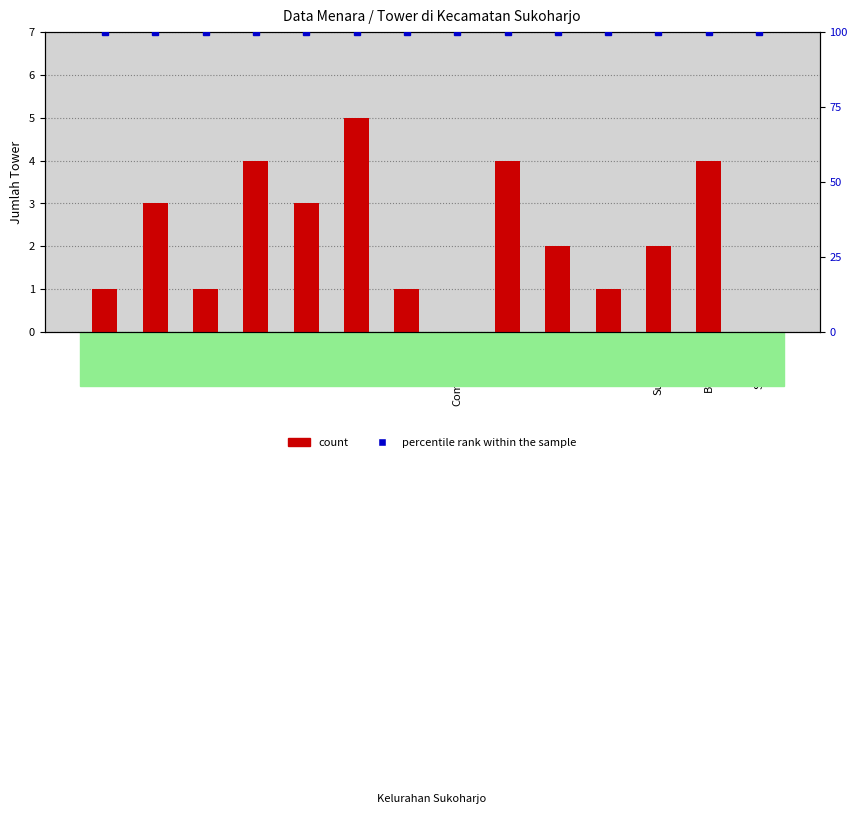

Which series has the largest range (max minus min)?

count